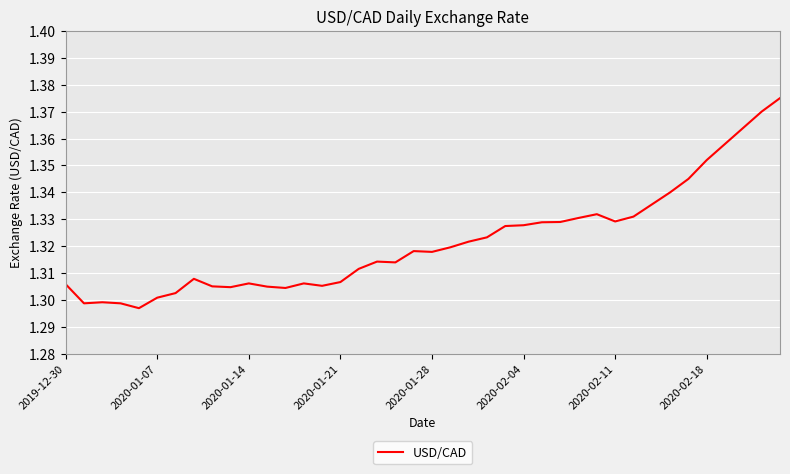

What is the sum of all values?

52.9